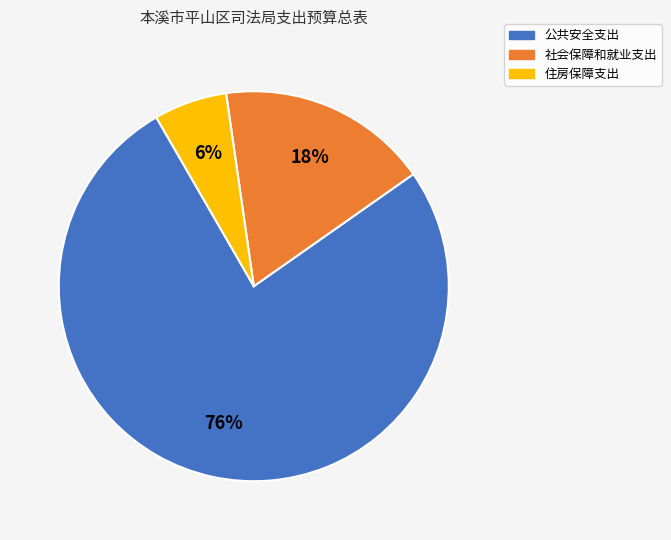

Which slice is the largest?

公共安全支出